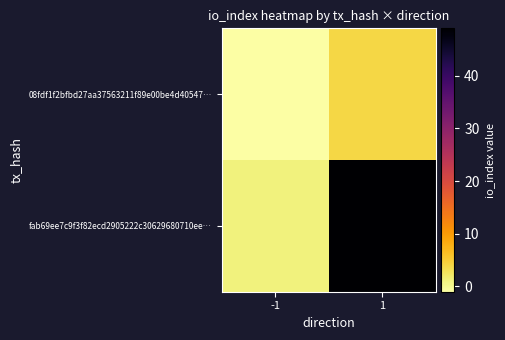

How many categories are shown in the chart?

2